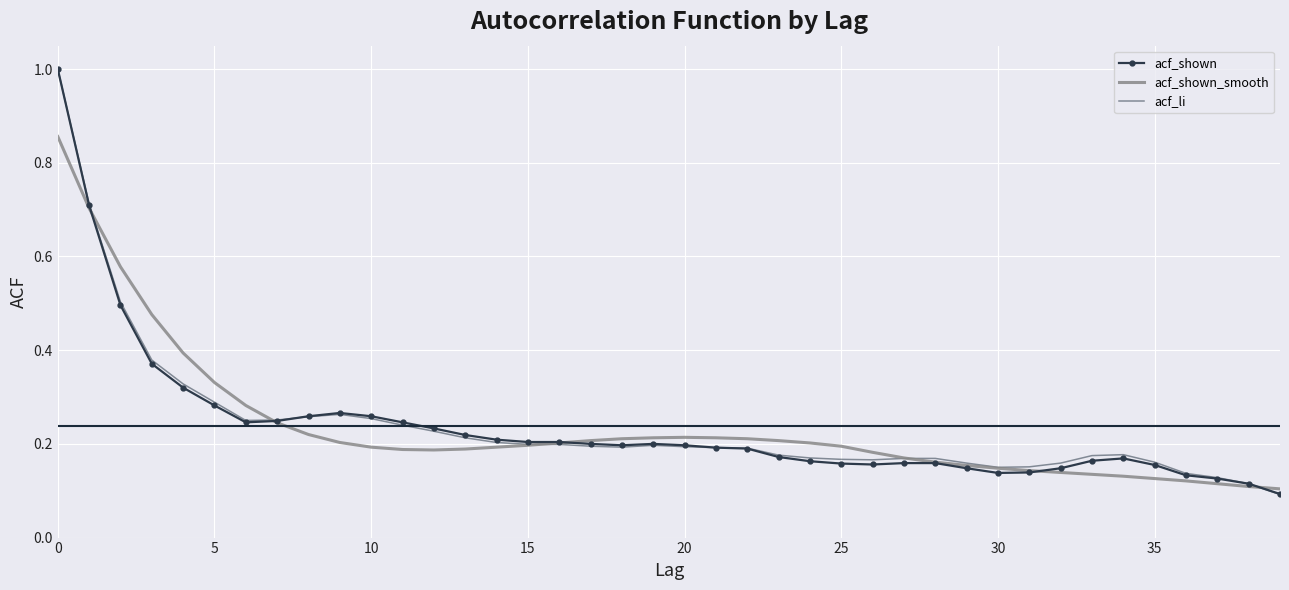

What is the highest value of the acf_li series?

1.0